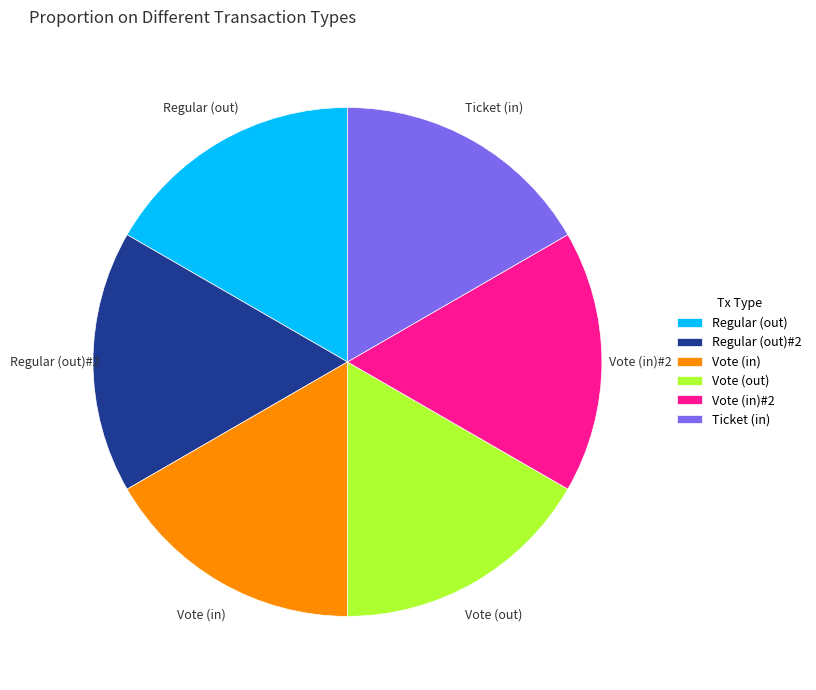

Does Vote (out) account for over 50% of the chart?

No